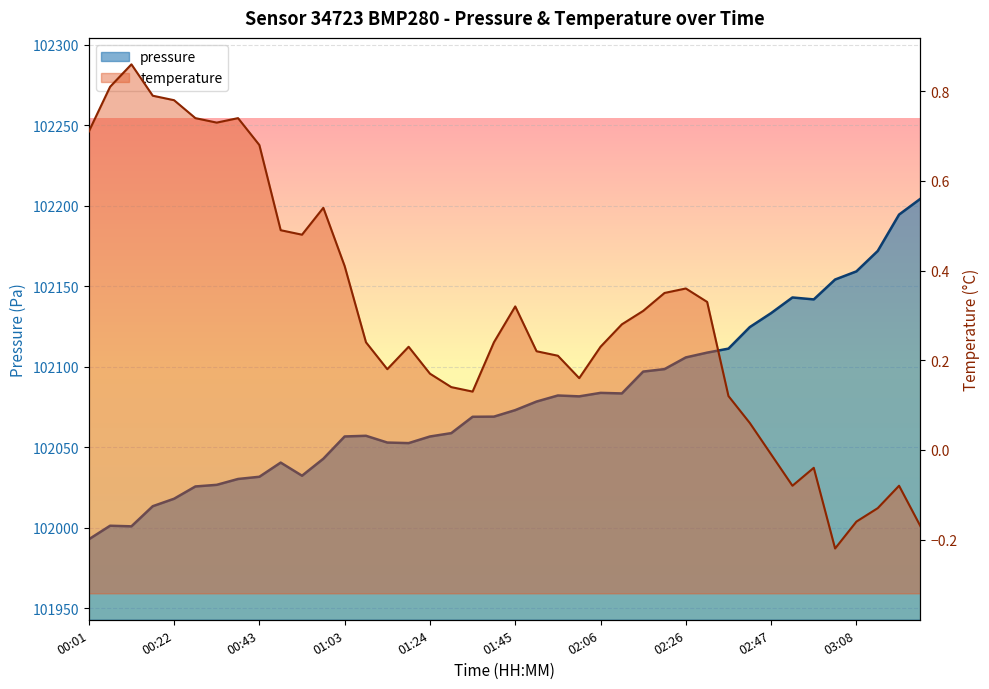

What is the sum of all values?

4083159.4